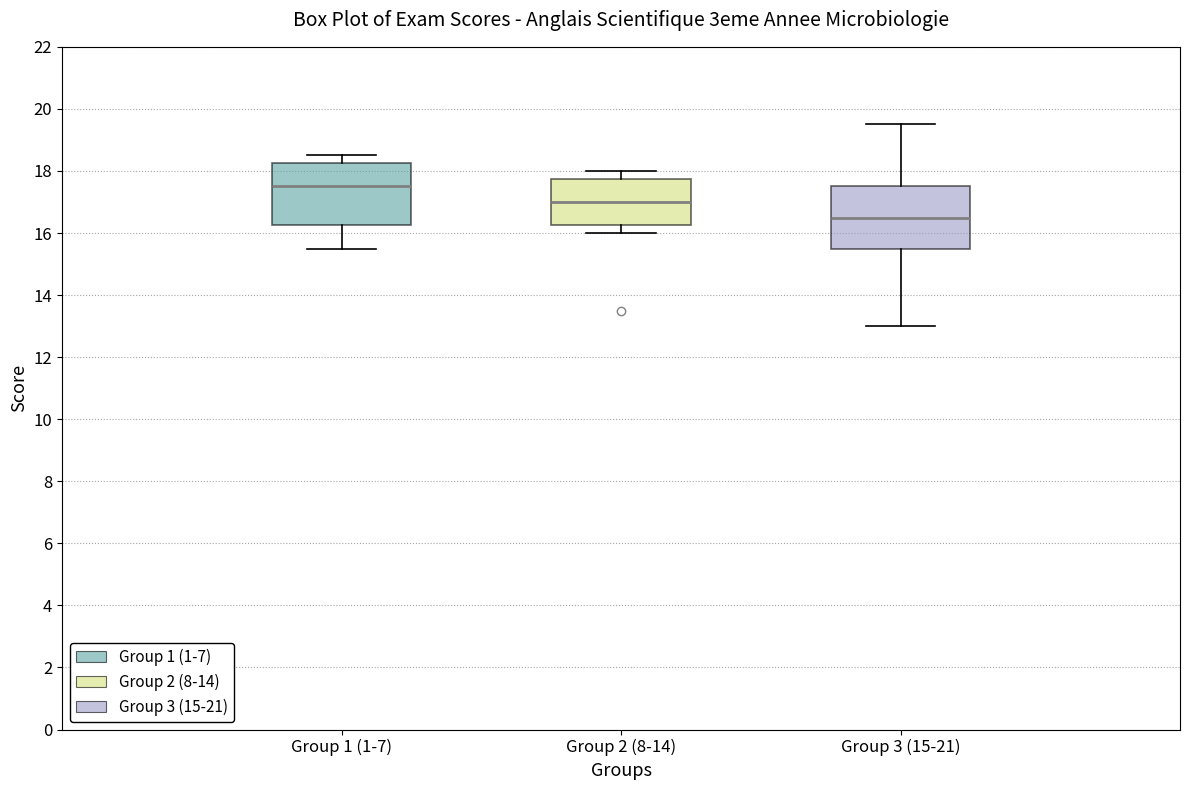

Reading left to right, transcribe this box plot: for each box, give where its median line is, the range the box spans, and where its two whiskers end, as read against the y-axis. The values are not printed on the chart, so give them approximately, as read against the axis.

Group 1 (1-7): median 17.6, box 16.2 to 18.2, whiskers 15.6 to 18.6
Group 2 (8-14): median 17.0, box 16.2 to 17.8, whiskers 16.0 to 18.0
Group 3 (15-21): median 16.6, box 15.6 to 17.6, whiskers 13.0 to 19.6